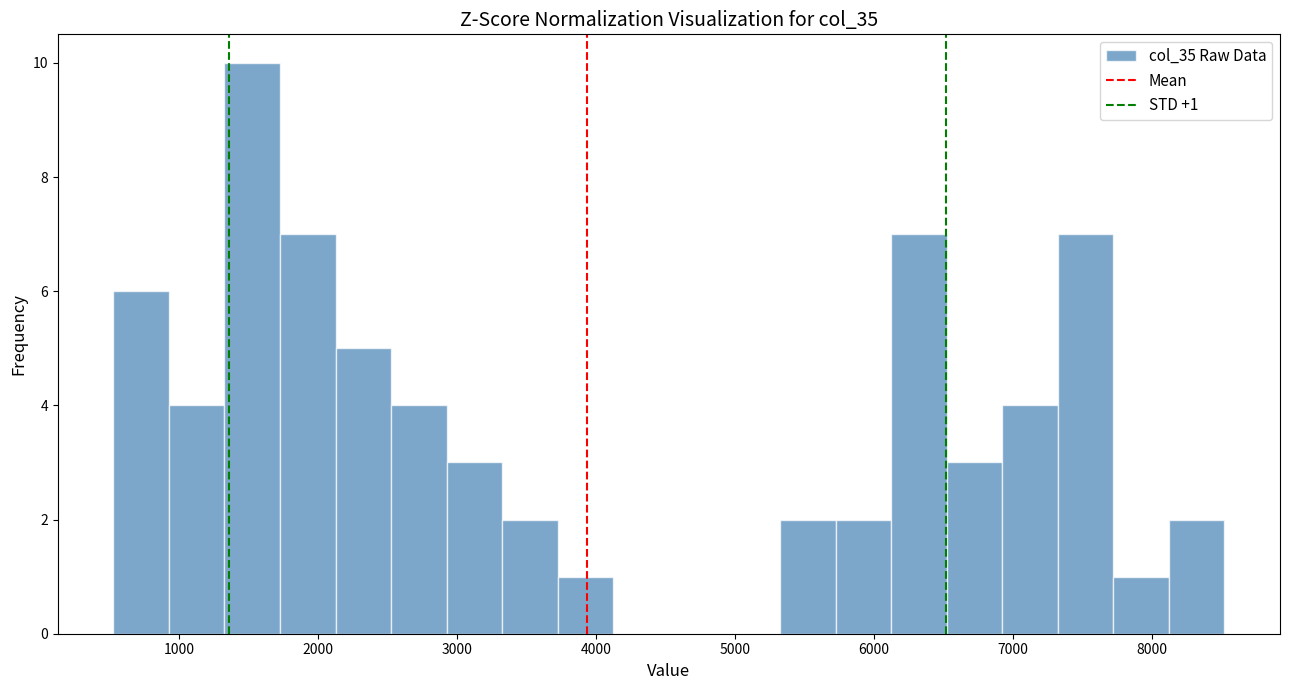

Read against the x-axis, roughly where is the centre of the tallest bar?

1500